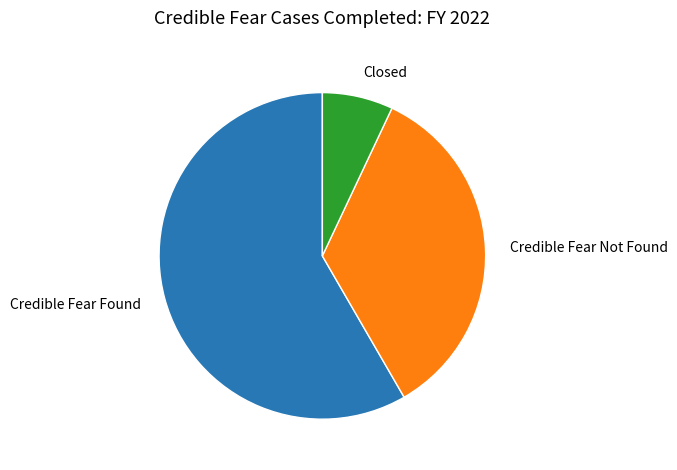

Between Closed and Credible Fear Found, which is larger?

Credible Fear Found